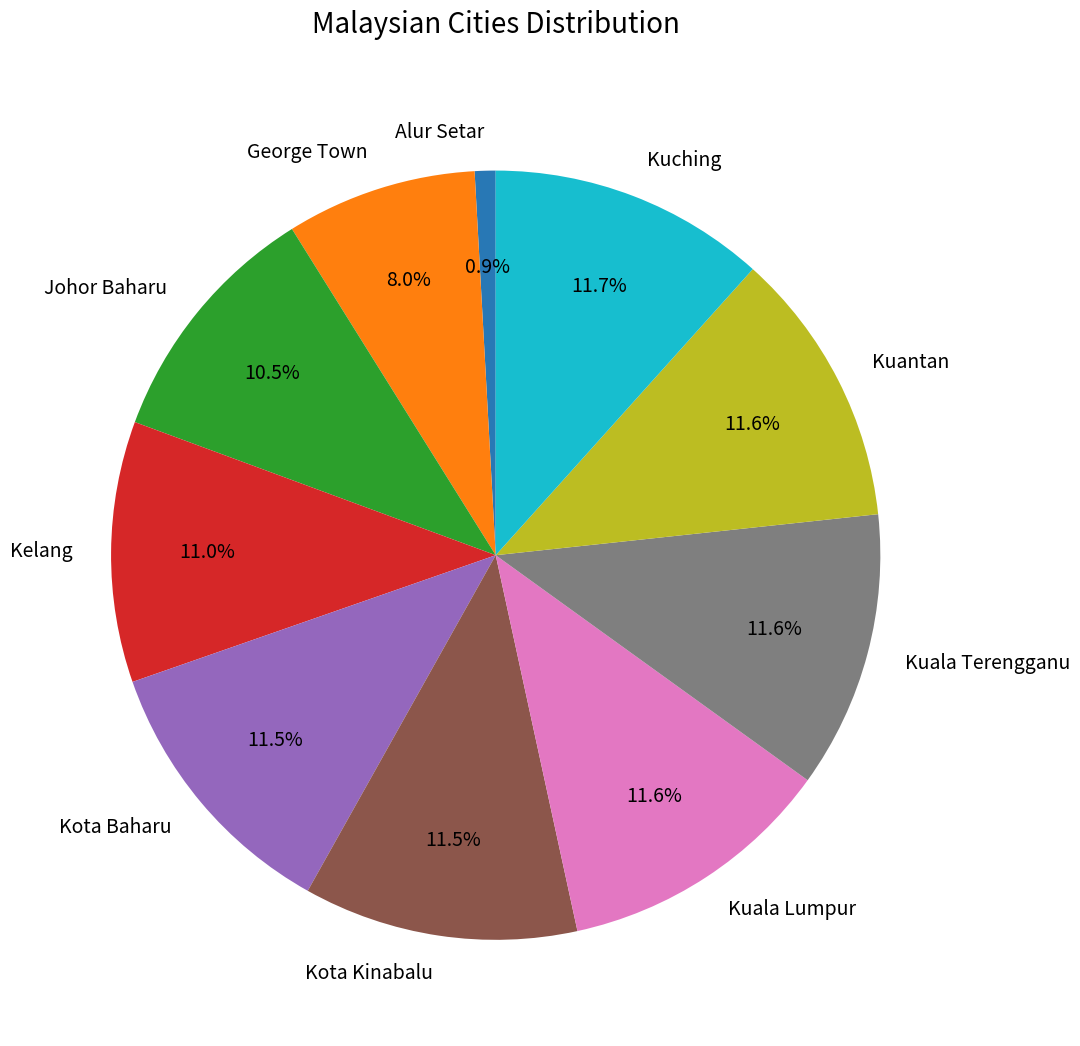

Is the sum of Kelang and Kota Baharu greater than half?

No